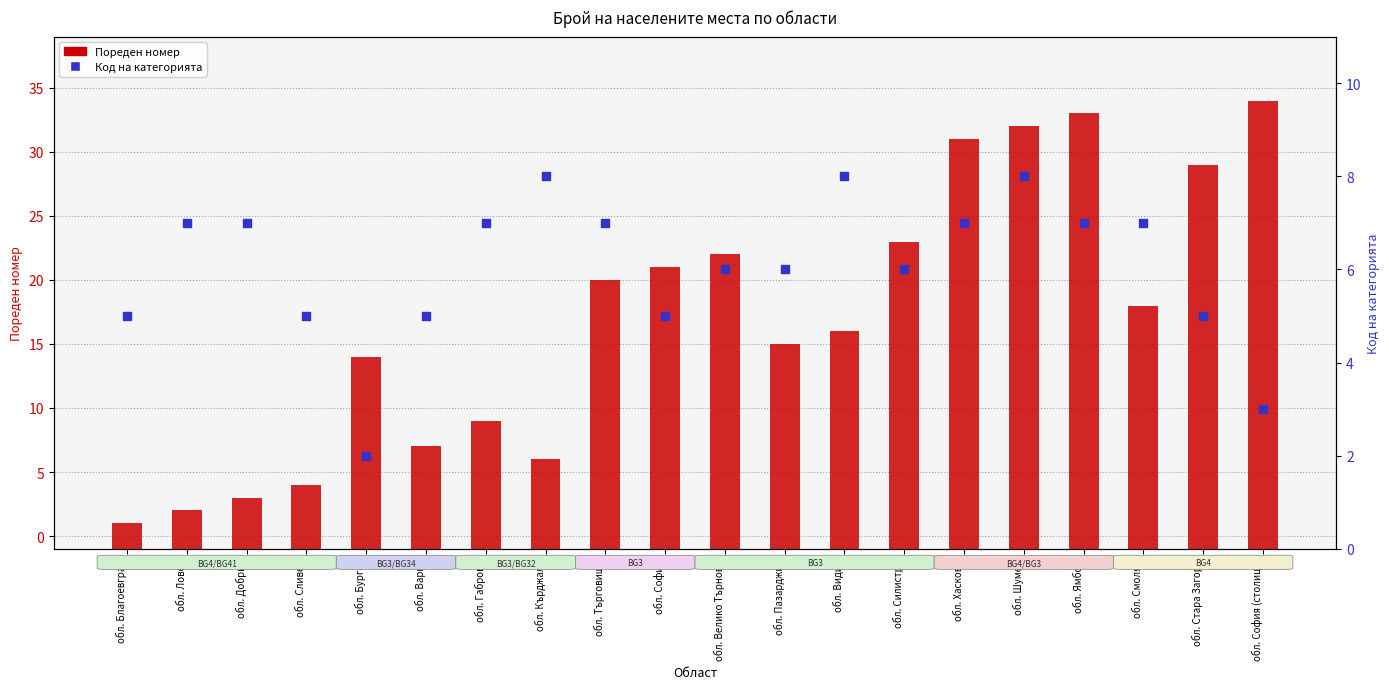

Which series reaches the minimum Y coordinate?

Пореден номер